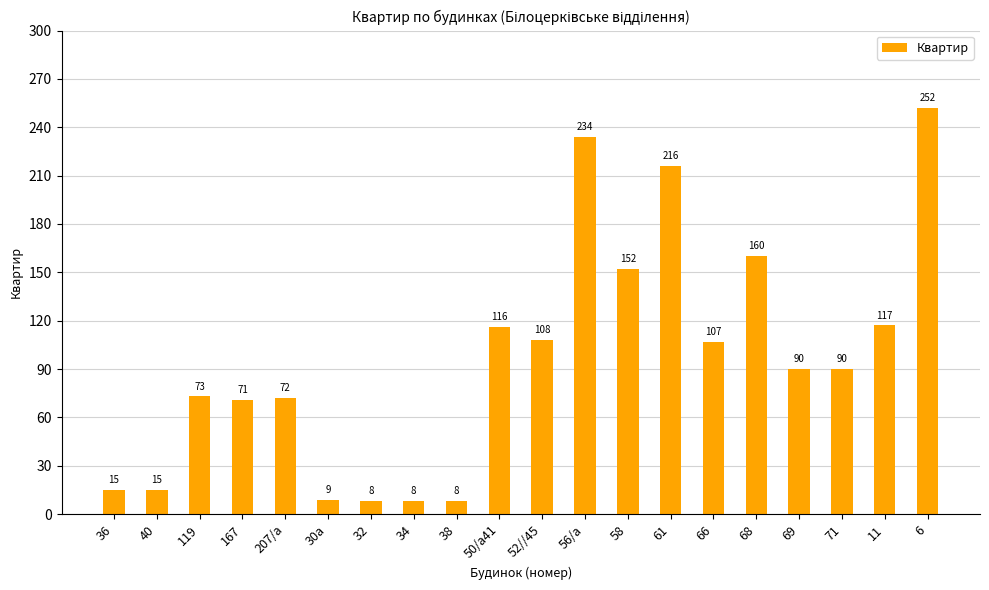

How many data points are less than 90?

9